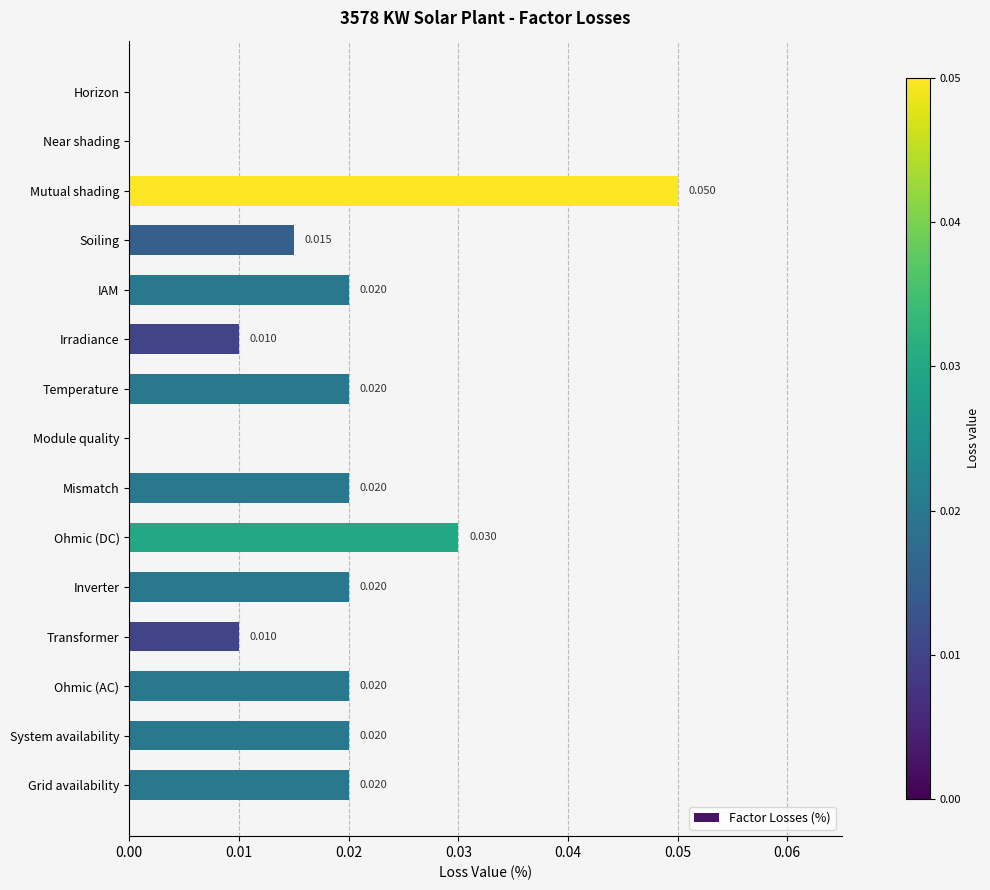

Between Ohmic (AC) and Mutual shading, which is larger?

Mutual shading